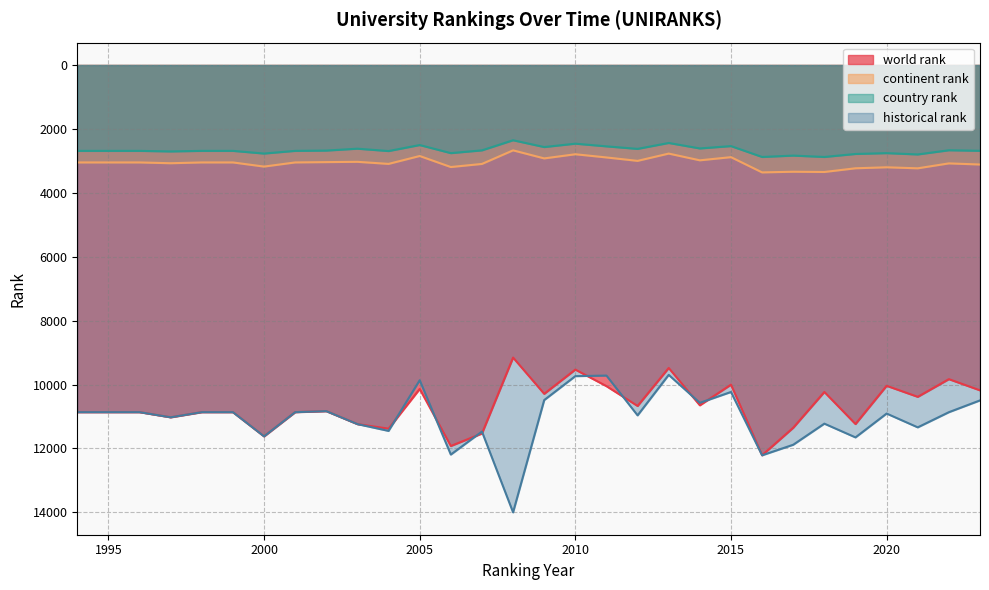

Reading right to left, transcribe all the data shown in this chart.

world rank: 2023=10180.0	2022=9830.0	2021=10383.0	2020=10038.0	2019=11235.0	2018=10231.0	2017=11350.0	2016=12211.0	2015=10002.0	2014=10648.0	2013=9480.0	2012=10669.0	2011=10049.0	2010=9531.0	2009=10289.0	2008=9155.0	2007=11531.0	2006=11921.0	2005=10136.0	2004=11379.0	2003=11237.0	2002=10831.0	2001=10863.0	2000=11620.0	1999=10863.0	1998=10863.0	1997=11024.0	1996=10863.0	1995=10863.0	1994=10863.0
continent rank: 2023=3114.0	2022=3079.0	2021=3233.0	2020=3201.0	2019=3232.0	2018=3348.0	2017=3340.0	2016=3361.0	2015=2884.0	2014=2983.0	2013=2772.0	2012=3000.0	2011=2893.0	2010=2793.0	2009=2923.0	2008=2671.0	2007=3096.0	2006=3193.0	2005=2848.0	2004=3095.0	2003=3030.0	2002=3039.0	2001=3049.0	2000=3179.0	1999=3049.0	1998=3049.0	1997=3074.0	1996=3049.0	1995=3049.0	1994=3049.0
country rank: 2023=2685.0	2022=2668.0	2021=2799.0	2020=2758.0	2019=2784.0	2018=2878.0	2017=2835.0	2016=2878.0	2015=2538.0	2014=2611.0	2013=2440.0	2012=2625.0	2011=2546.0	2010=2462.0	2009=2568.0	2008=2355.0	2007=2671.0	2006=2758.0	2005=2505.0	2004=2693.0	2003=2619.0	2002=2678.0	2001=2687.0	2000=2771.0	1999=2687.0	1998=2687.0	1997=2705.0	1996=2687.0	1995=2687.0	1994=2687.0
historical rank: 2023=10495.0	2022=10864.0	2021=11338.5	2020=10906.5	2019=11652.5	2018=11222.5	2017=11882.5	2016=12212.5	2015=10231.5	2014=10571.5	2013=9696.5	2012=10963.5	2011=9718.0	2010=9736.0	2009=10484.5	2008=13998.0	2007=11470.0	2006=12190.0	2005=9864.0	2004=11449.5	2003=11237.0	2002=10831.0	2001=10863.0	2000=11620.0	1999=10863.0	1998=10863.0	1997=11024.0	1996=10863.0	1995=10863.0	1994=10863.0